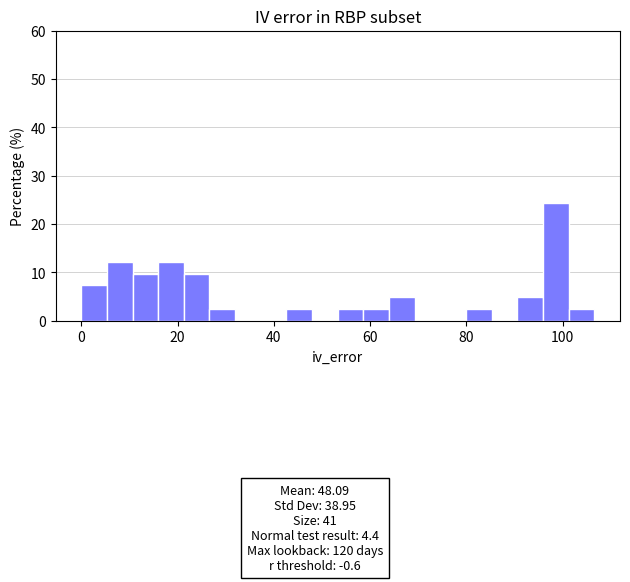

Read against the x-axis, roughly where is the centre of the tallest bar?

98